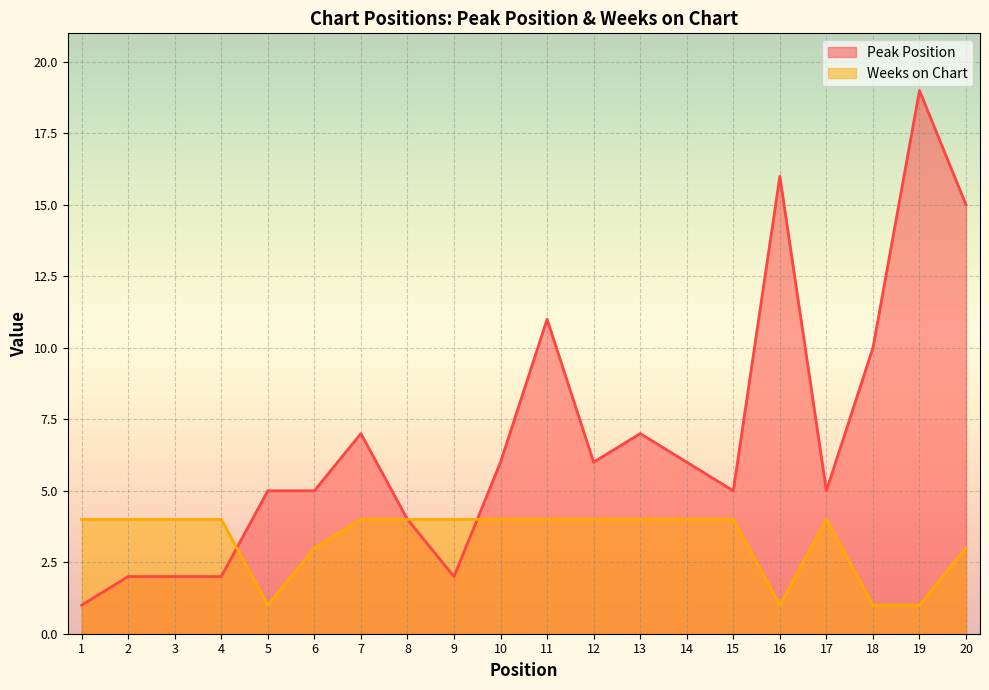

Count the number of data series in this chart.

2